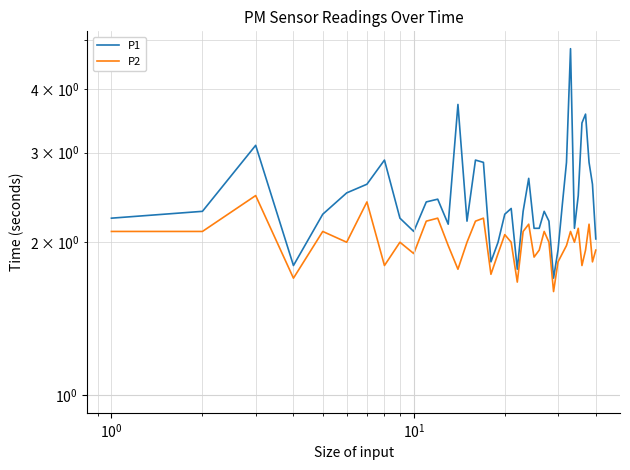

Is this an area chart (filled region under the line)?

No